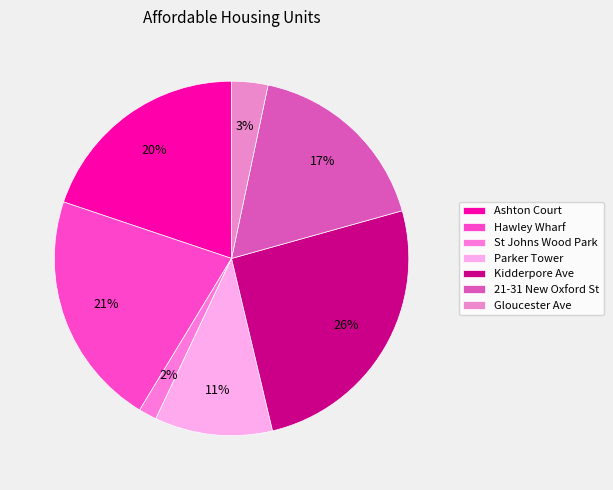

How many segments does this pie chart have?

7